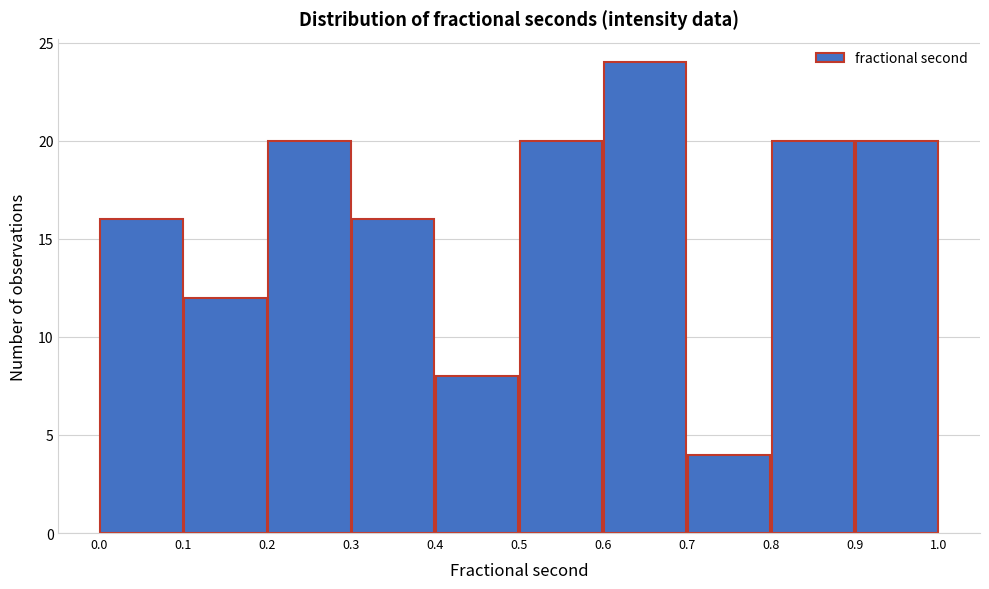

Reading left to right, list every bar in this chart as the range it spans on the x-axis followed by its height. The values are not printed on the chart, so give them approximately, as read against the axis.

0.0 to 0.1: 16
0.1 to 0.2: 12
0.2 to 0.3: 20
0.3 to 0.4: 16
0.4 to 0.5: 8
0.5 to 0.6: 20
0.6 to 0.7: 24
0.7 to 0.8: 4
0.8 to 0.9: 20
0.9 to 1.0: 20